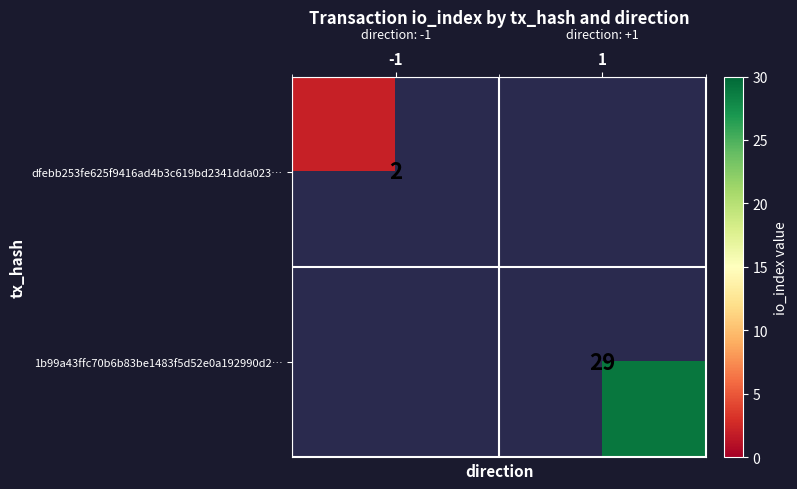

Which category has the highest value across all series?

1